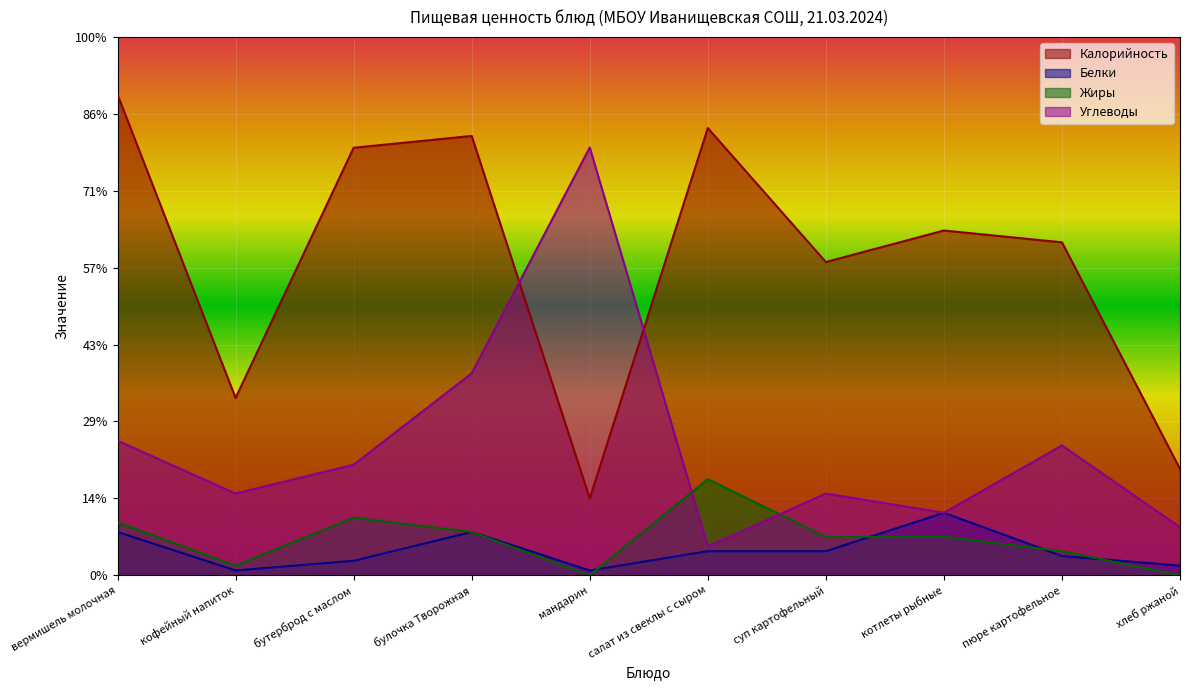

At вермишель молочная, list the series in order from smallest to largest.

Белки, Жиры, Углеводы, Калорийность